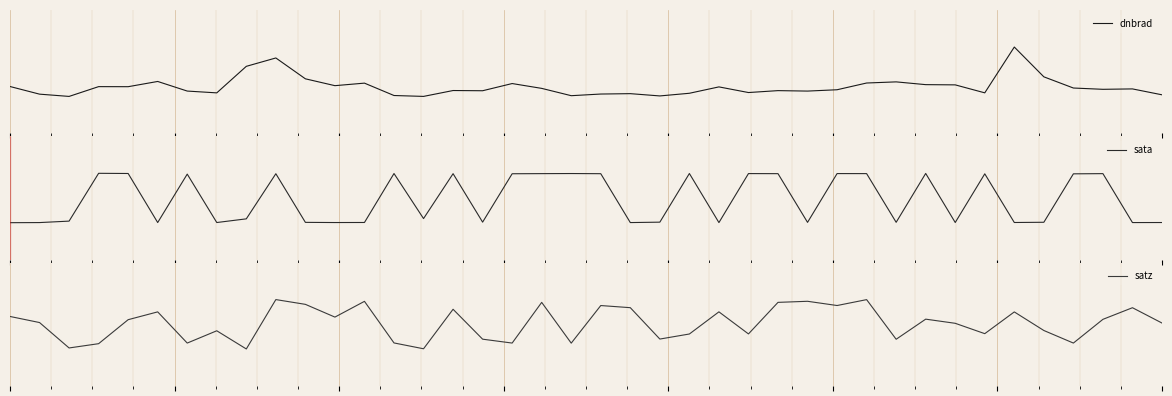

Which series has the largest total across all categories?

satz